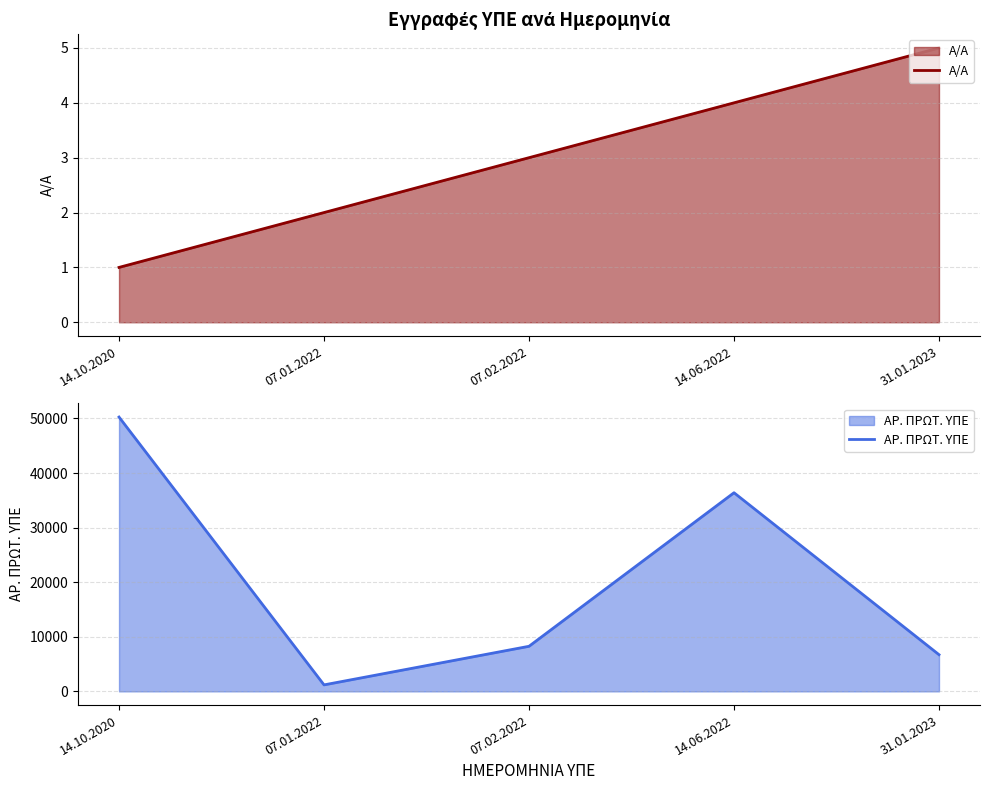

Count the Α/Α values in the range 2 to 4.

3